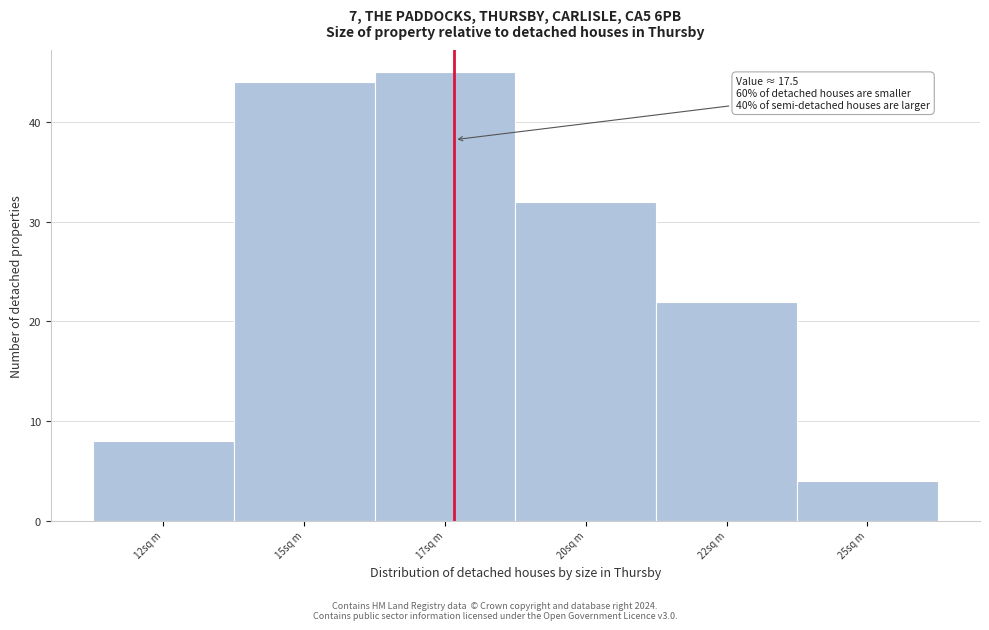

Reading left to right, what are all the values shown in this chart?

8	44	45	32	22	4